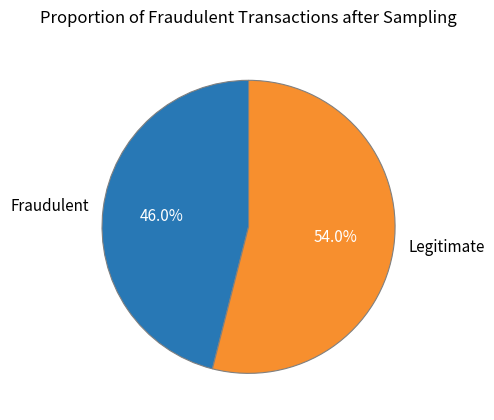

Which category has the smallest portion of the pie?

Fraudulent